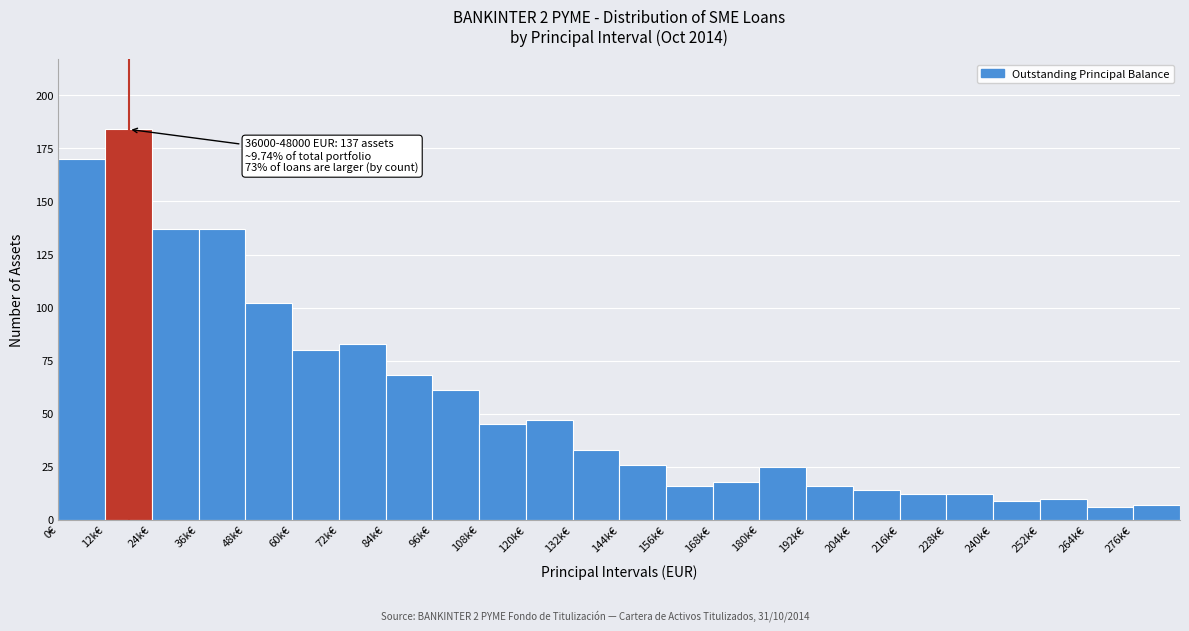

Reading right to left, transcribe all the data shown in this chart.

276k€=7	264k€=6	252k€=10	240k€=9	228k€=12	216k€=12	204k€=14	192k€=16	180k€=25	168k€=18	156k€=16	144k€=26	132k€=33	120k€=47	108k€=45	96k€=61	84k€=68	72k€=83	60k€=80	48k€=102	36k€=137	24k€=137	12k€=184	0€=170